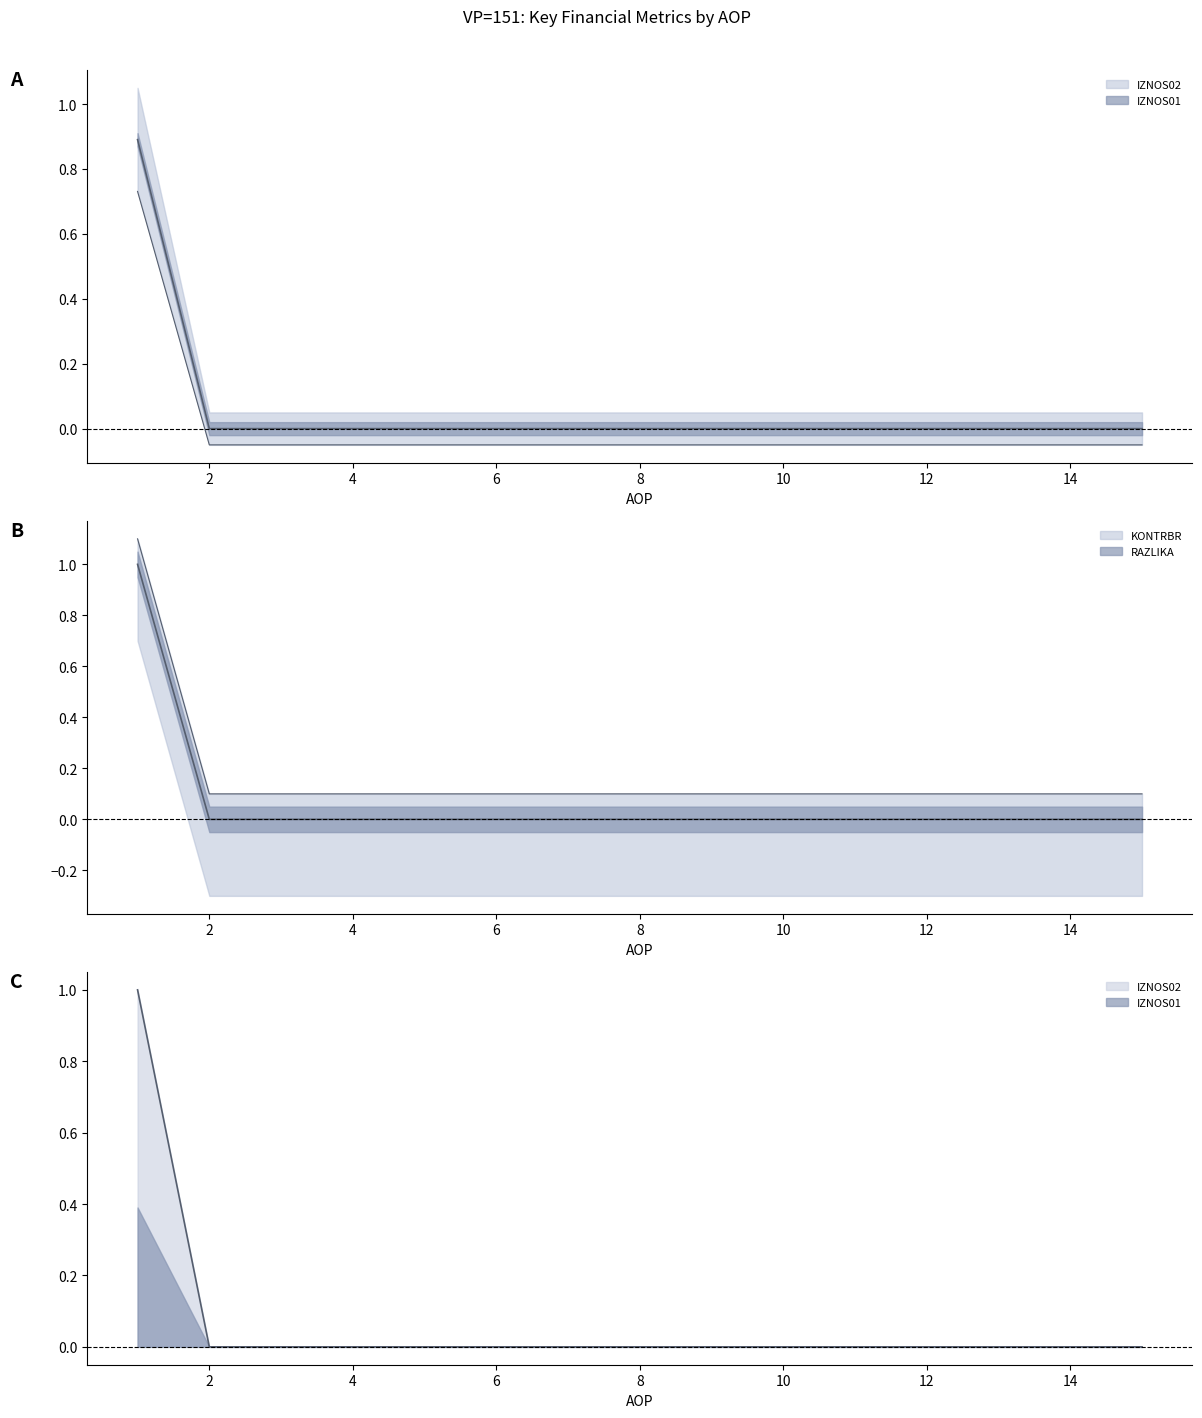

What is the value of the IZNOS02 point at the 14th from the left?

0.1